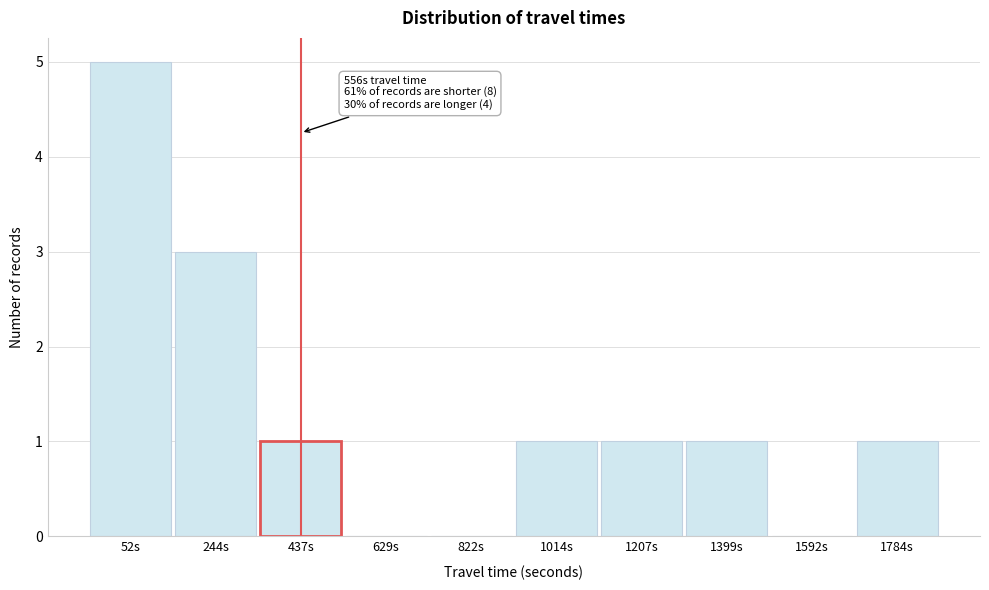

Reading left to right, what are all the values shown in this chart?

52s=5	244s=3	437s=1	629s=0	822s=0	1014s=1	1207s=1	1399s=1	1592s=0	1784s=1